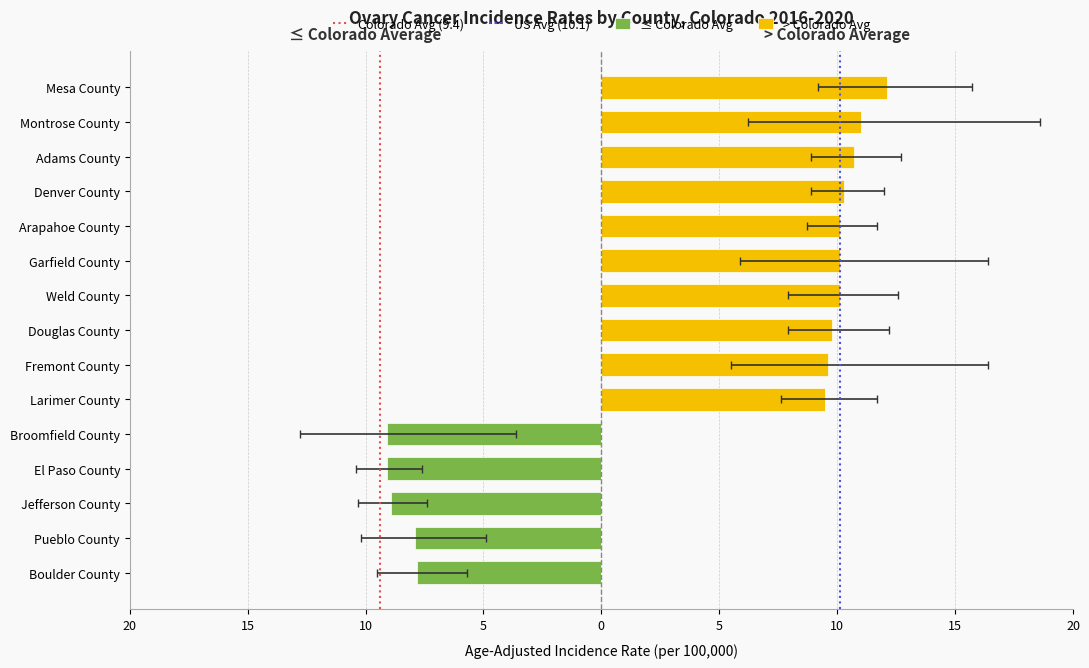

Is it true that Age-Adjusted Rate equals 13.3 at Garfield County?

False